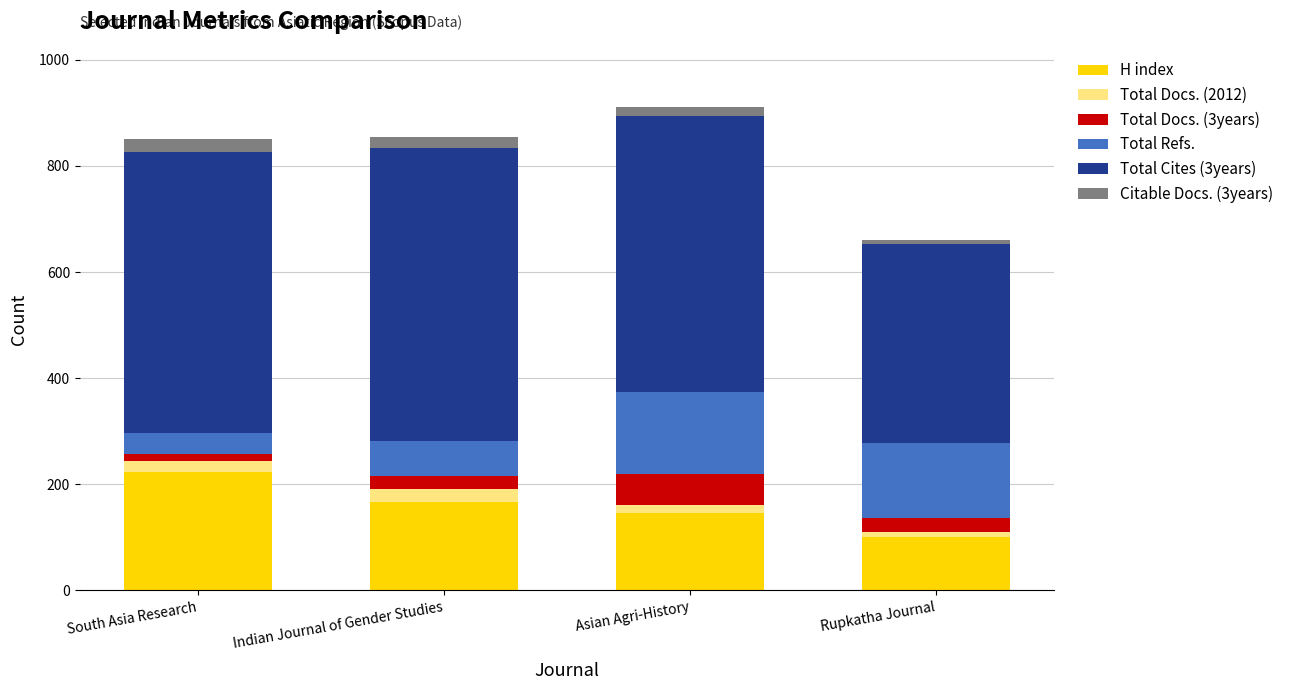

What is the minimum value for H index?

100